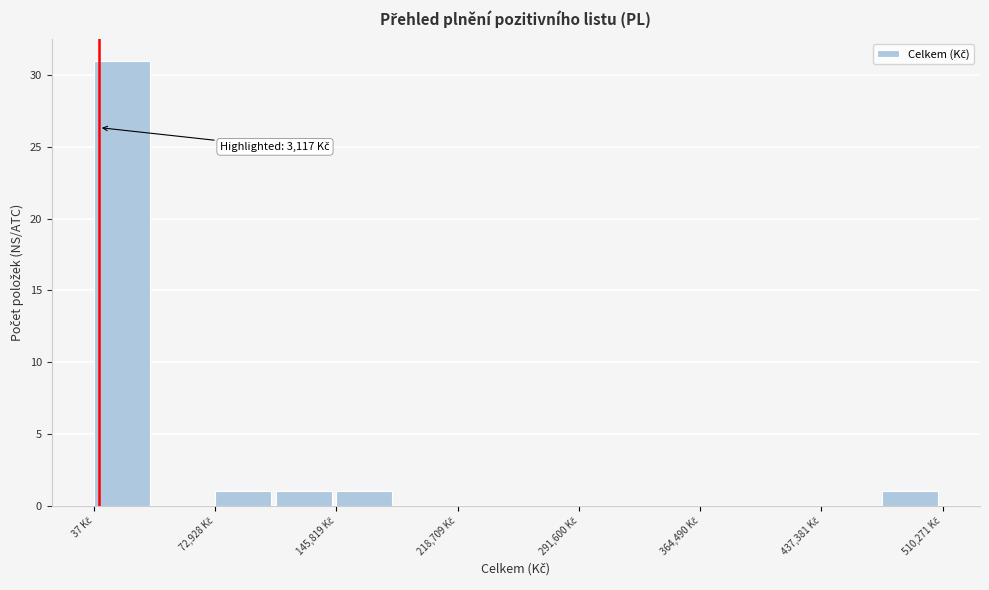

Around what value on the x-axis is the tallest bar? Give the approximate position of its centre, as read against the axis.

20000